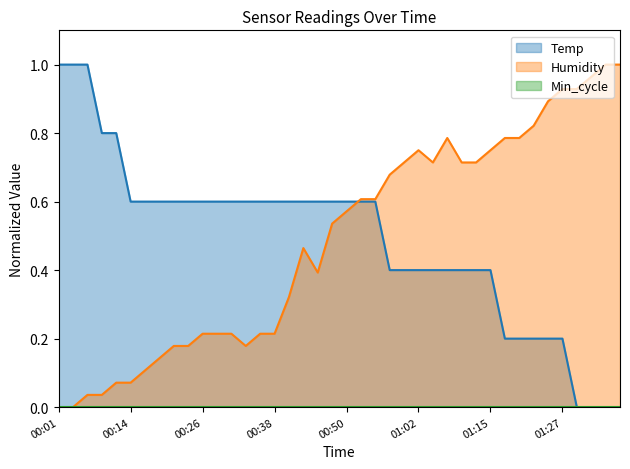

What is the difference between the Humidity values at 01:05 and 00:11?

0.6